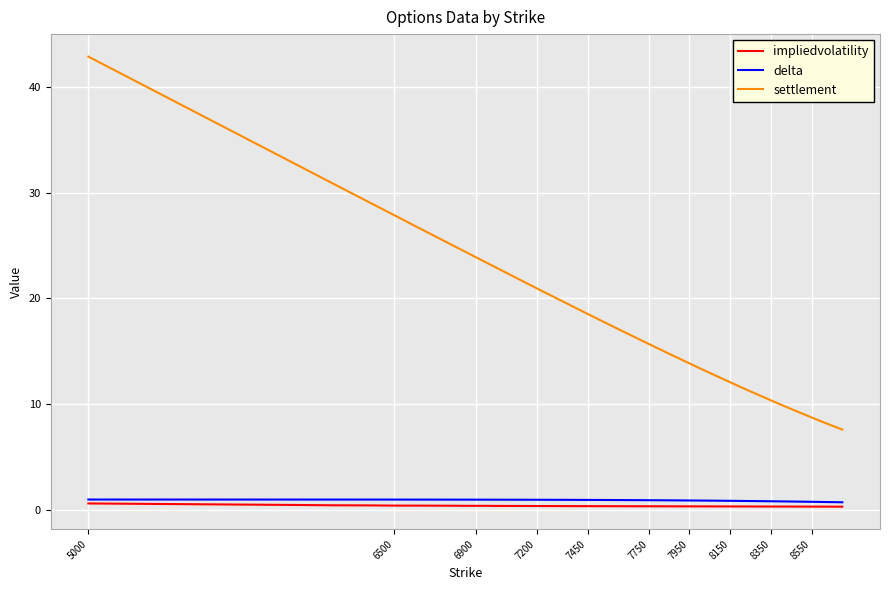

Which series has the largest total across all categories?

settlement